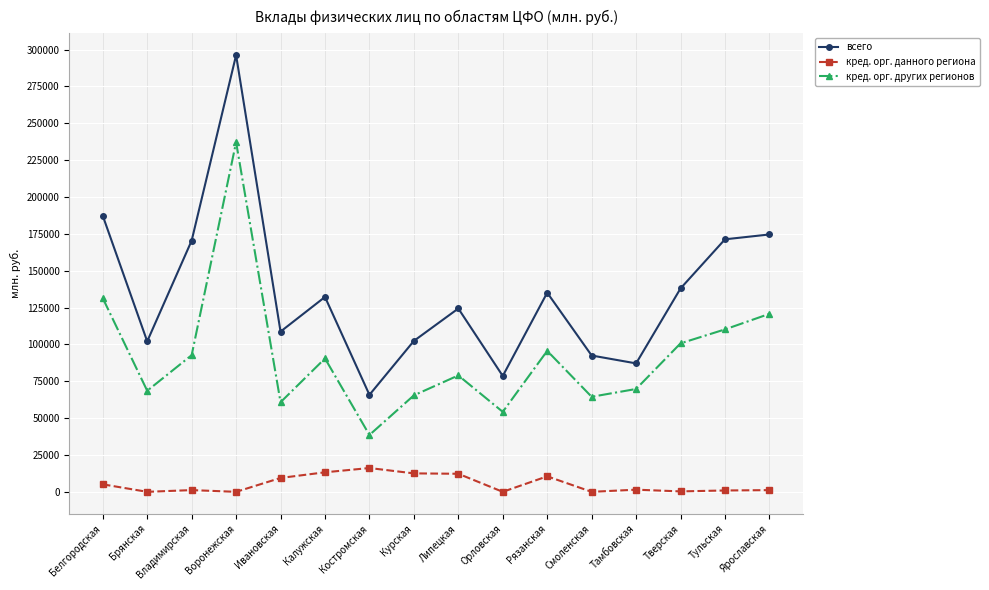

What is the difference between the maximum and minimum values in the кред. орг. данного региона series?

16145